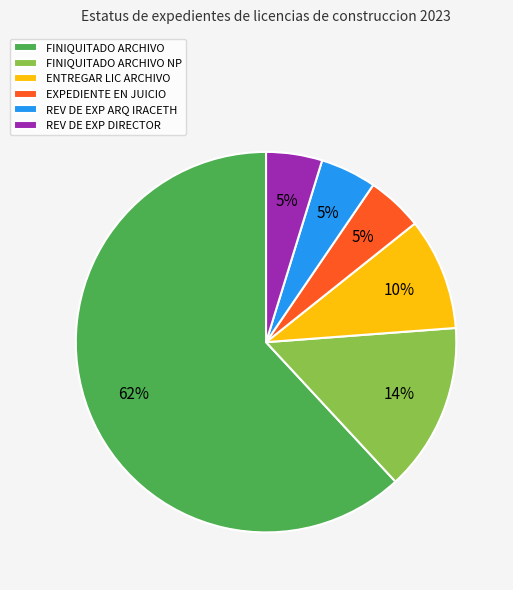

How many slices are in this pie chart?

6